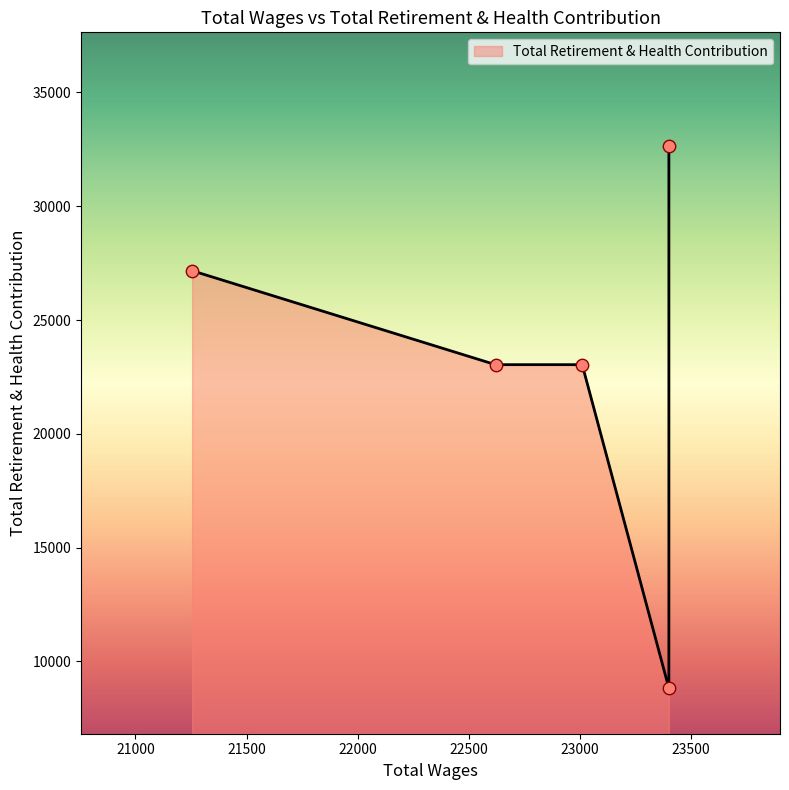

Between 23400.0 and 22620.0, which is larger?

22620.0